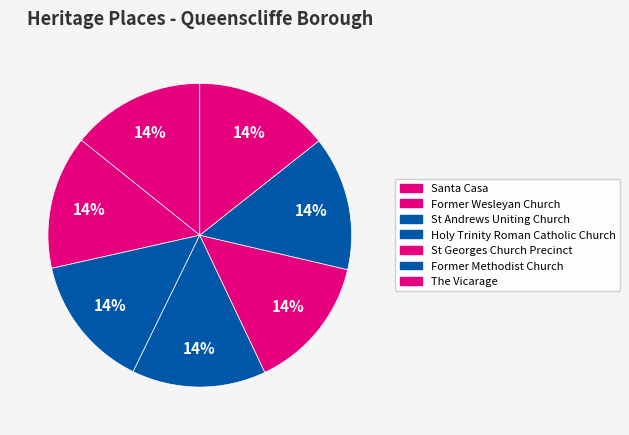

Does any single category account for the majority?

No